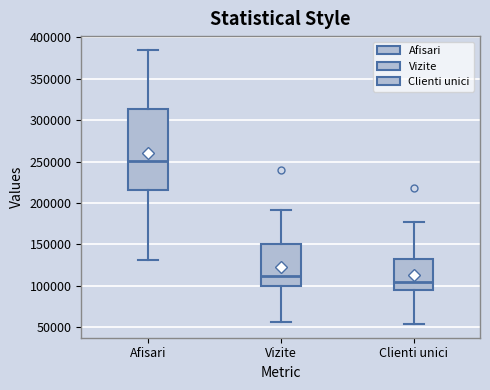

Reading left to right, read every box against the y-axis: the position of its median line, the range the box covers, and the ends of its whiskers. The values are not printed on the chart, so give them approximately, as read against the axis.

Afisari: median 250000, box 215000 to 315000, whiskers 130000 to 385000
Vizite: median 110000, box 100000 to 150000, whiskers 55000 to 190000
Clienti unici: median 105000, box 95000 to 135000, whiskers 55000 to 175000